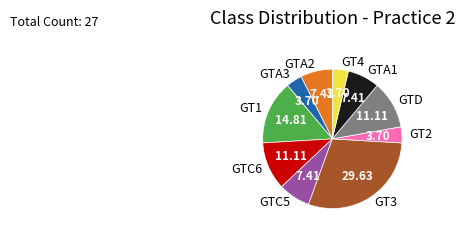

Is there any slice that represents more than half of the pie?

No